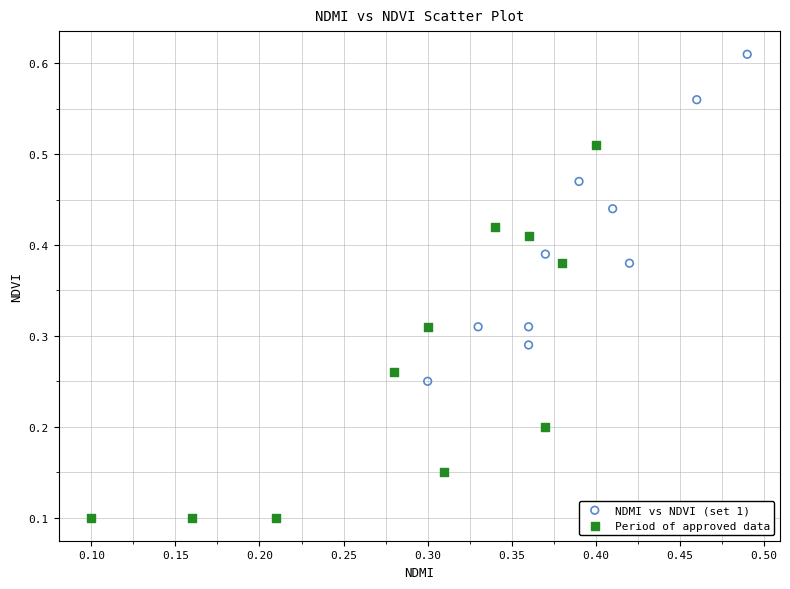

Which series contains the highest Y value?

NDMI vs NDVI (set 1)